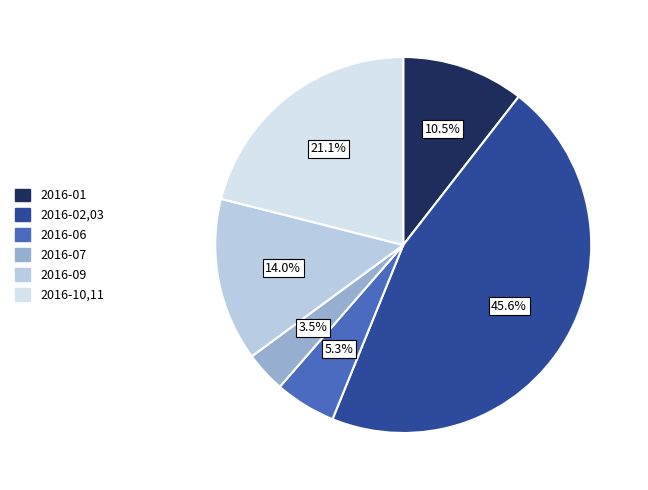

What percentage is NOT represented by 2016-07?

96.5%